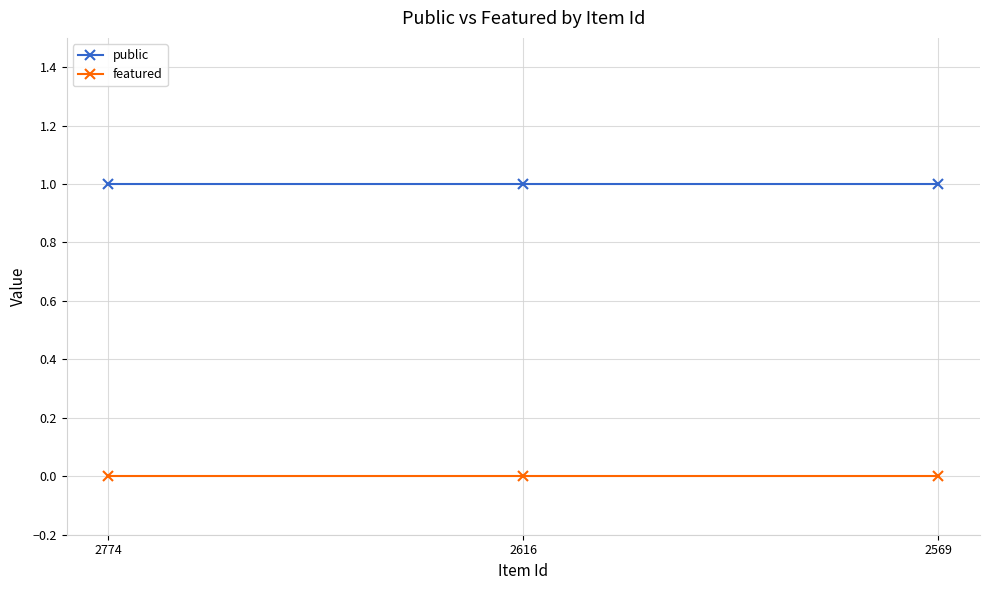

What are all the series names shown in the legend?

public, featured